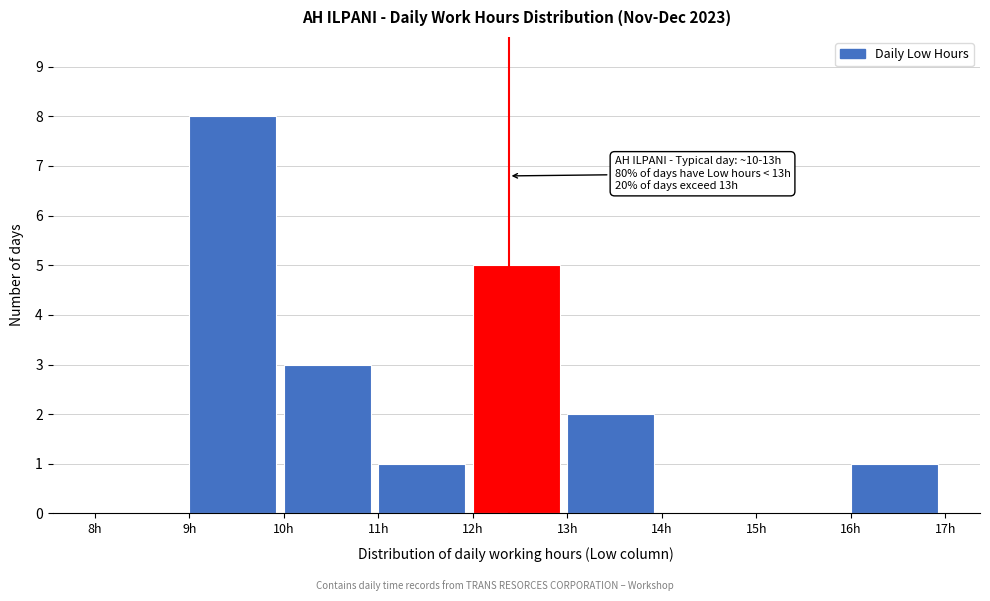

Over which range of the x-axis is the bar tallest?

9 to 10